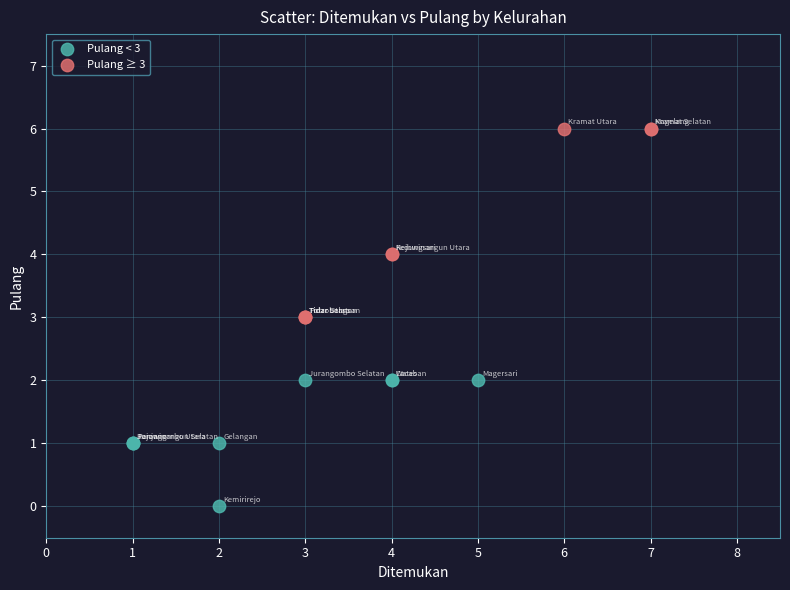

Which series reaches the minimum Y coordinate?

Pulang < 3